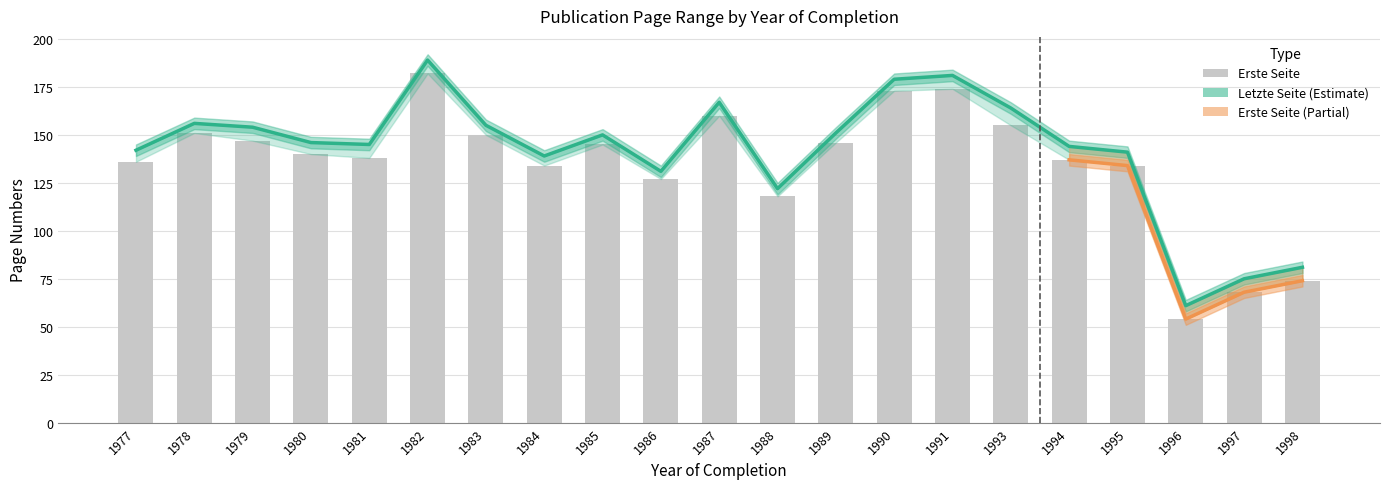

Which has a higher value, 1997 or 1980?

1980